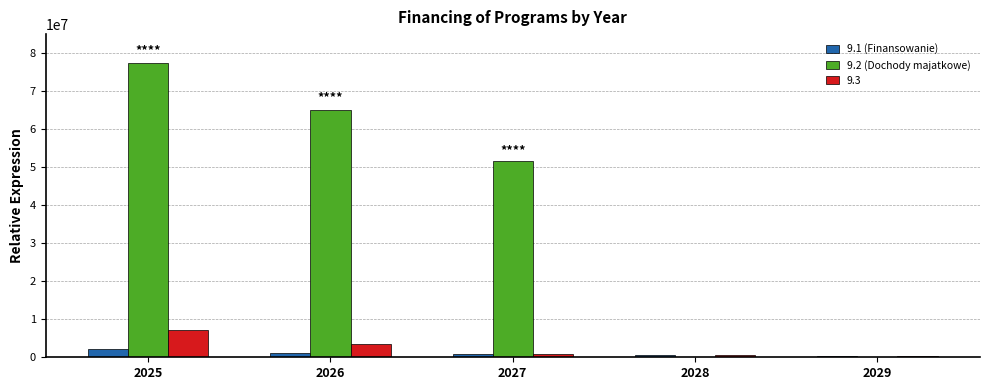

Which series has the largest total across all categories?

9.2 (Dochody majatkowe)